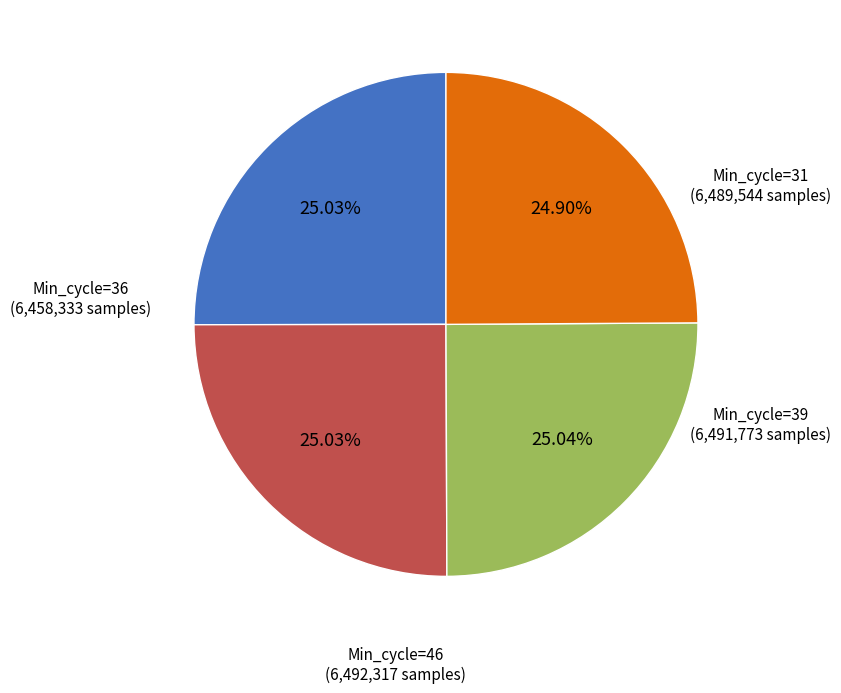

Is there a majority slice in this chart?

No